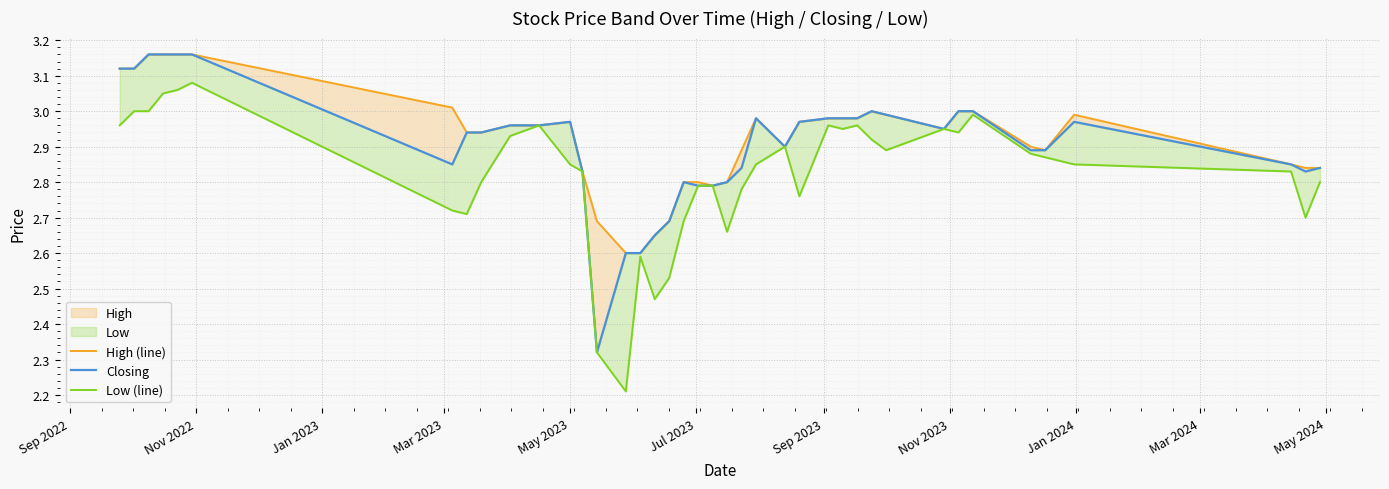

Rank the series by their maximum value, from lowest to highest.

Low (line), High (line), Closing